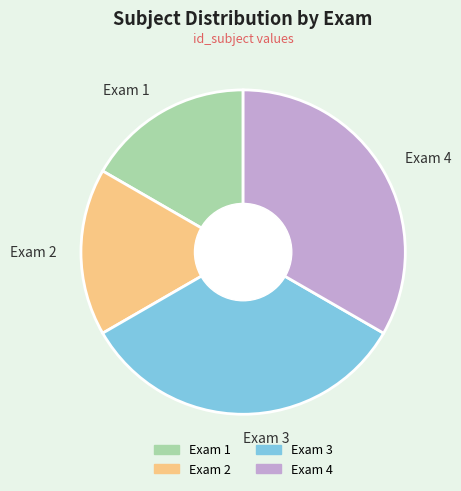

Approximately how many times larger is the value at Exam 4 compared to Exam 1?

2.0